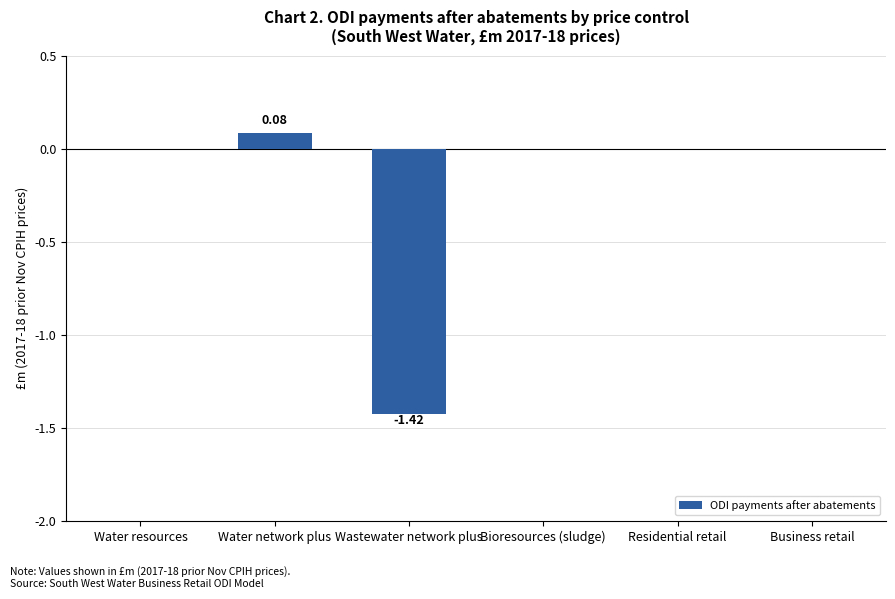

What is the sum of the values at Residential retail and Wastewater network plus?

-1.4